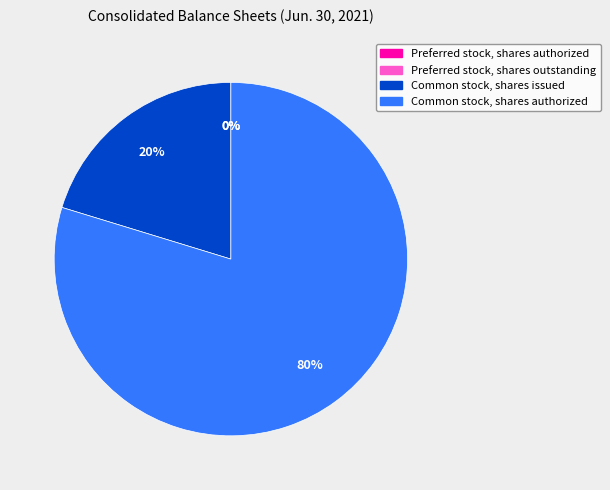

True or false: Common stock, shares issued accounts for 20% of the total.

True